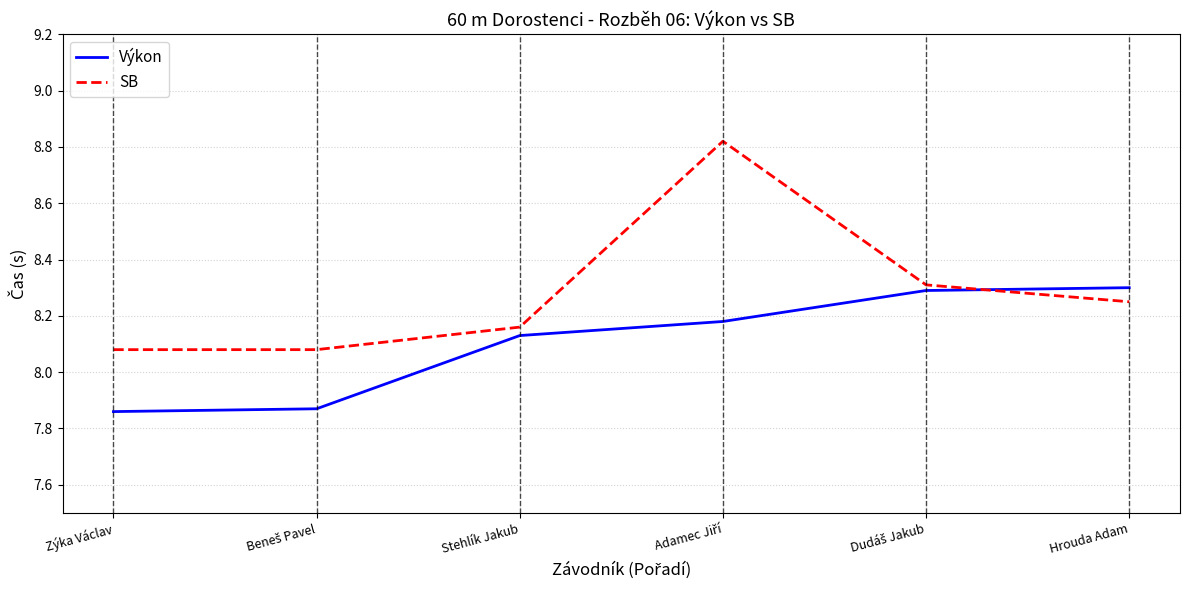

What position from the right is Hrouda Adam?

1